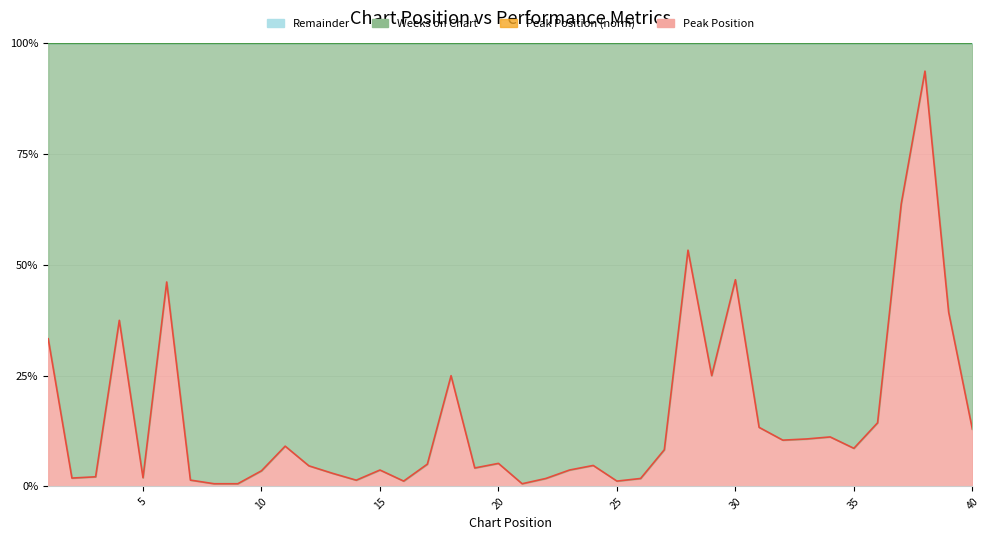

What is the greatest value displayed?

100.0